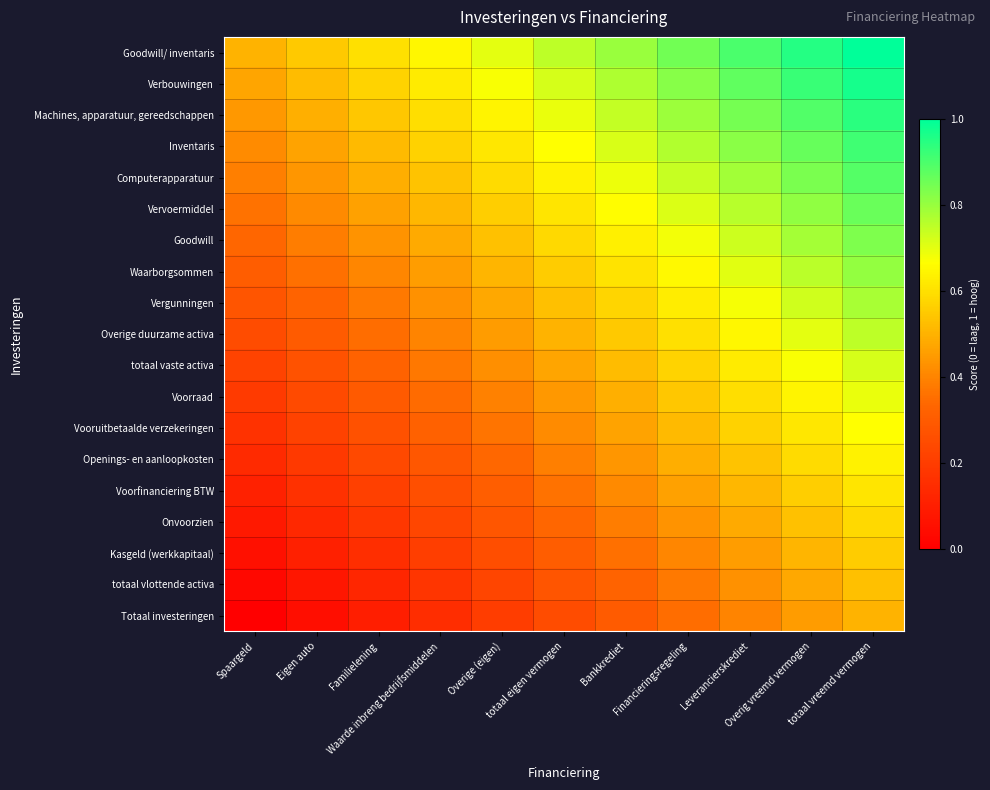

What is the difference between the highest and lowest values at Eigen auto?

0.5